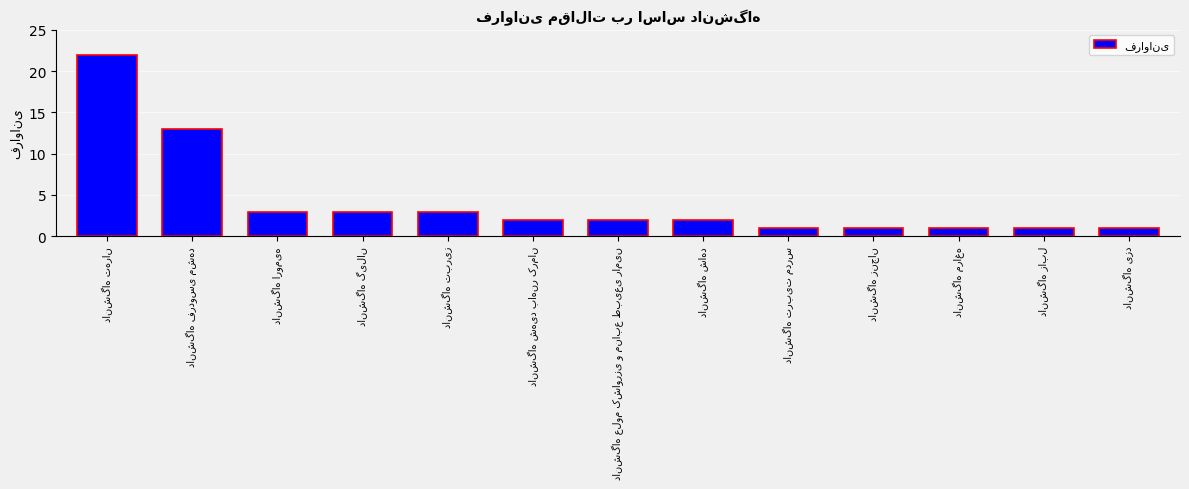

Are the bars horizontal?

No